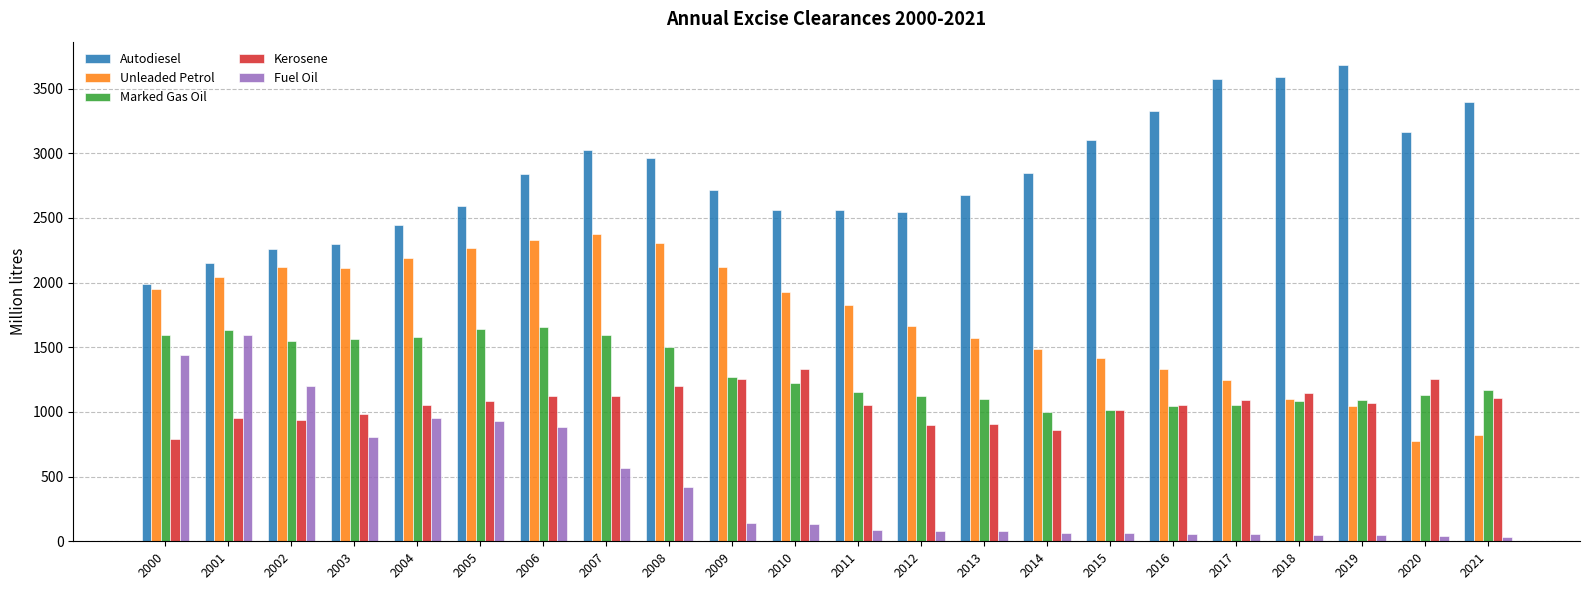

What are all the series names shown in the legend?

Autodiesel, Unleaded Petrol, Marked Gas Oil, Kerosene, Fuel Oil